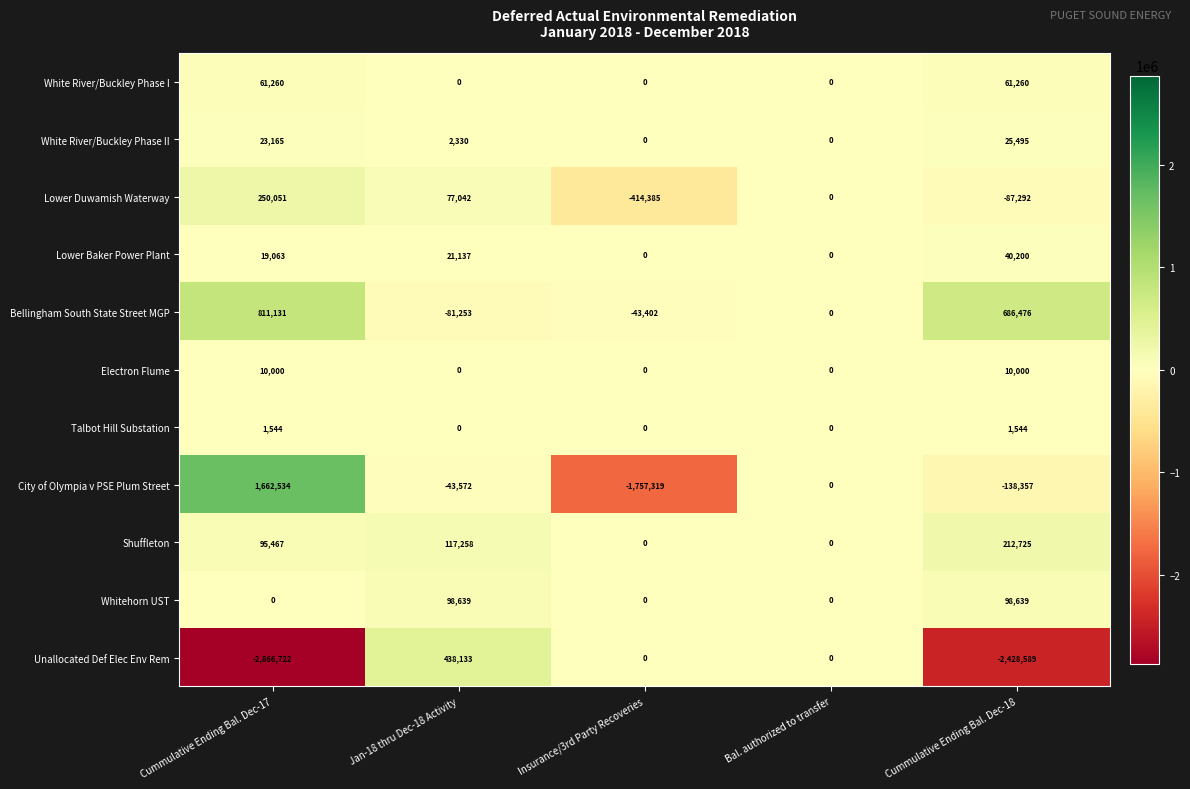

The Unallocated Def Elec Env Rem series shows 744868 at Jan-18 thru Dec-18 Activity. True or false?

False